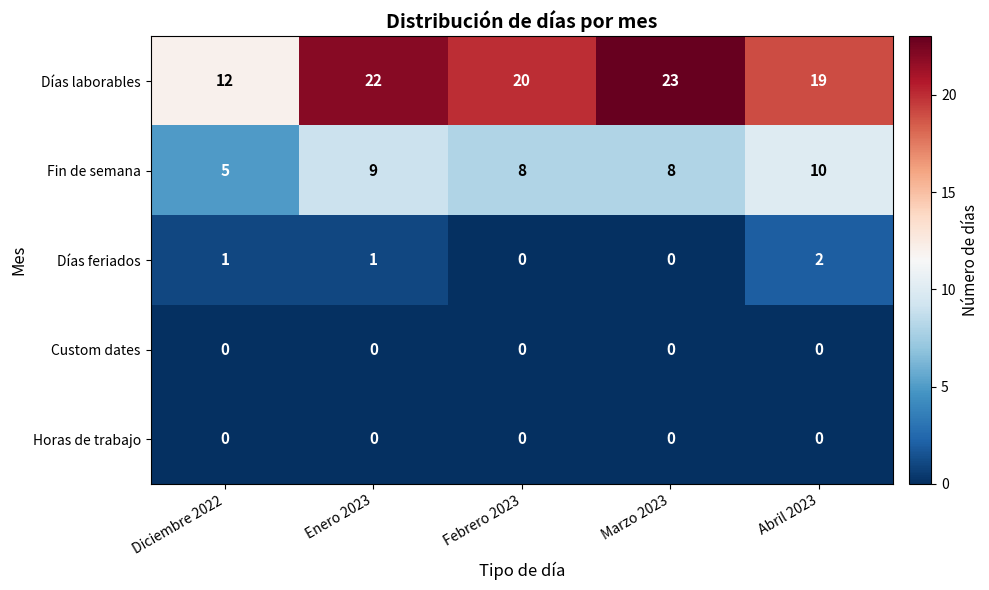

The value of Custom dates at Marzo 2023 is 0. True or false?

True